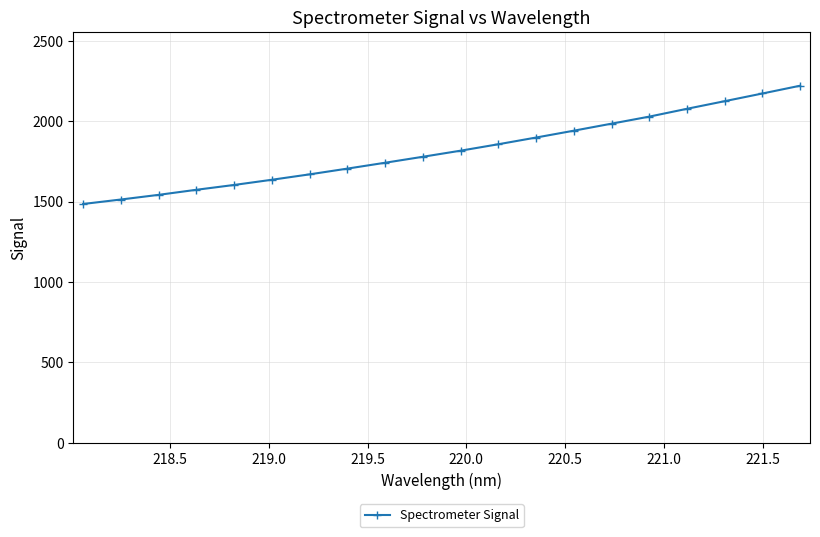

How many data points does each series have?

20